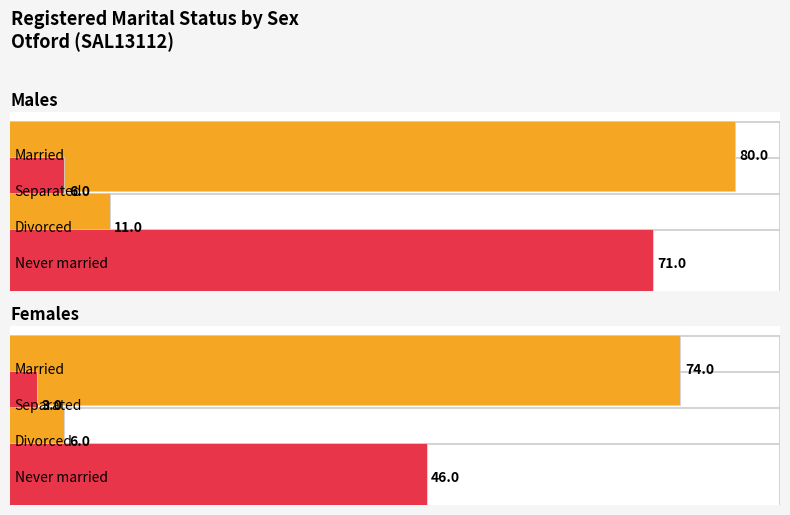

Reading right to left, transcribe all the data shown in this chart.

Married: 74	80
Separated: 3	6
Divorced: 6	11
Never married: 46	71